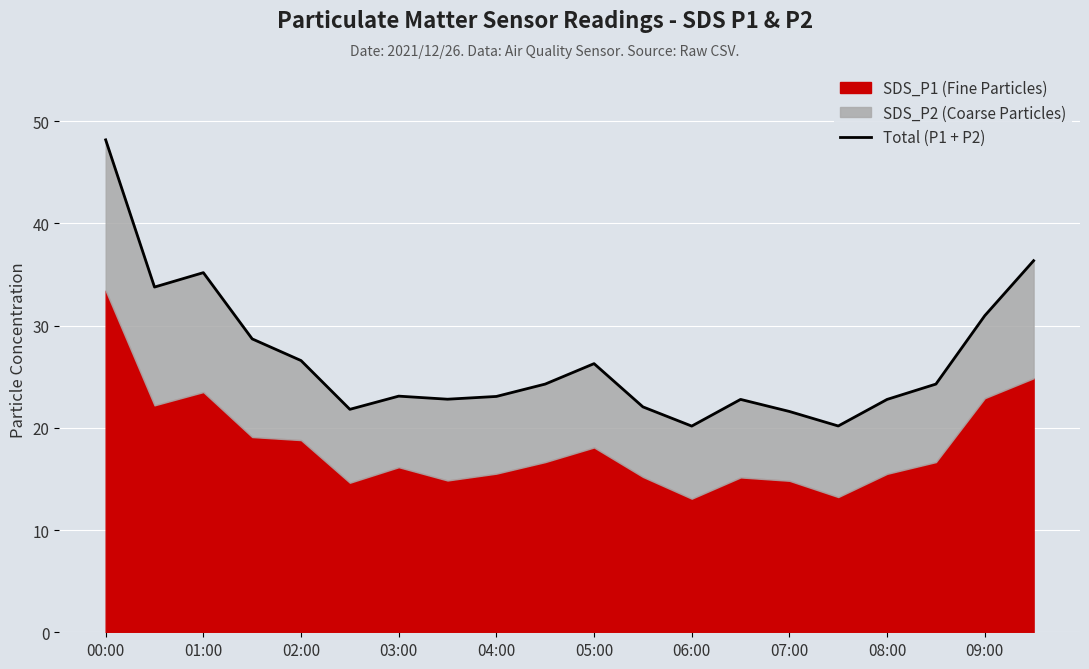

Is it true that the value at 09:00 is 31.0?

True